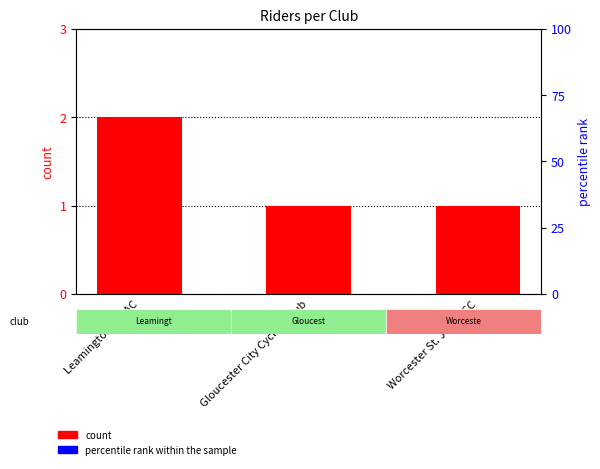

What is the label of the 2nd bar from the right?

Gloucester City Cycling Club